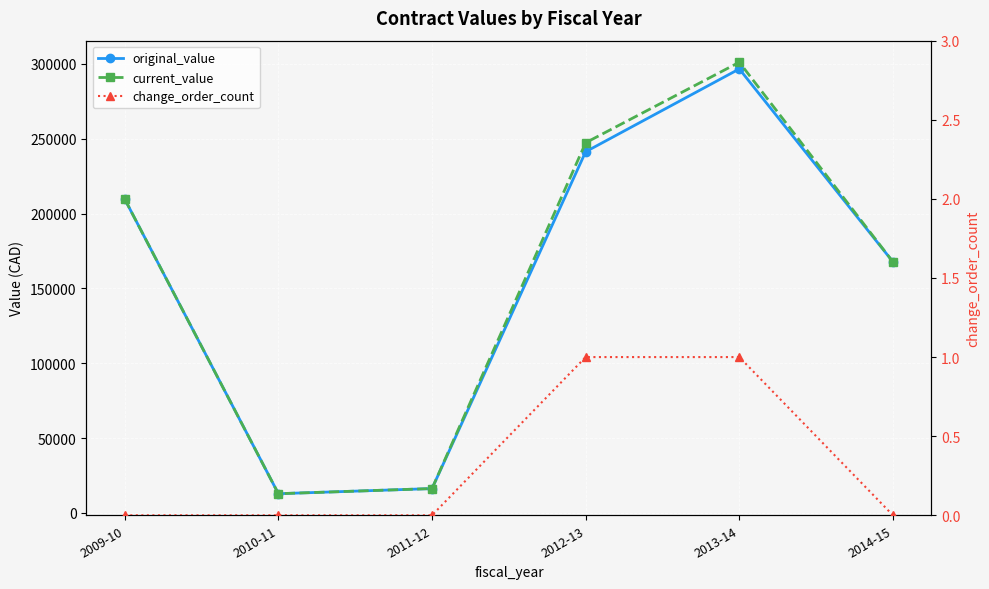

What is the label of the 2nd point from the left?

2010-11